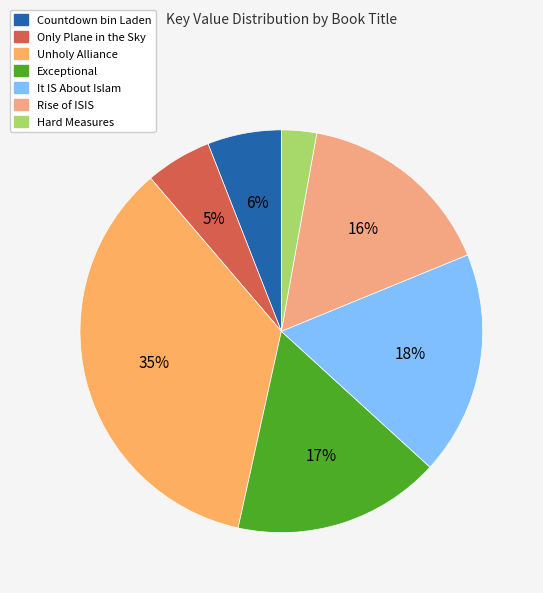

Combined, what portion of the pie is Hard Measures and Countdown bin Laden?

8.8%